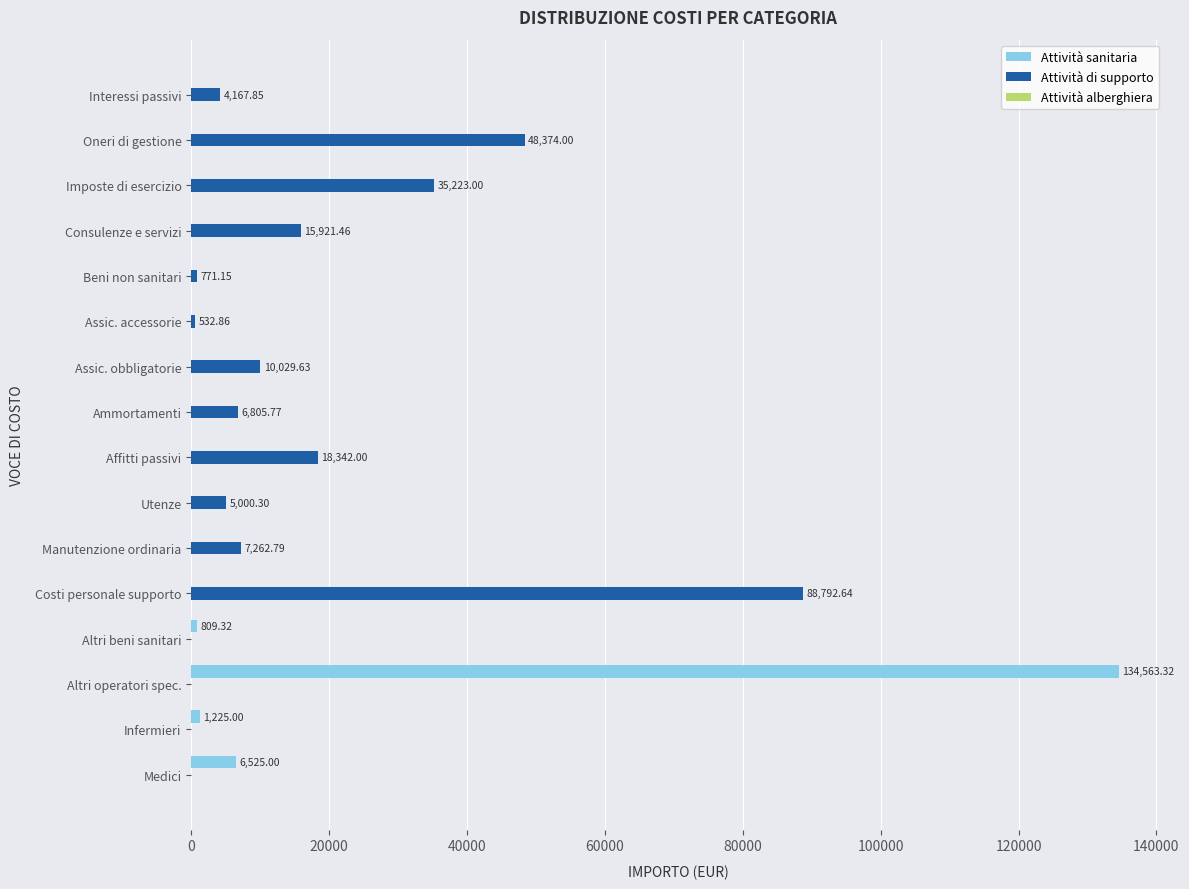

At which category does the chart reach its peak across all series?

Altri operatori spec.